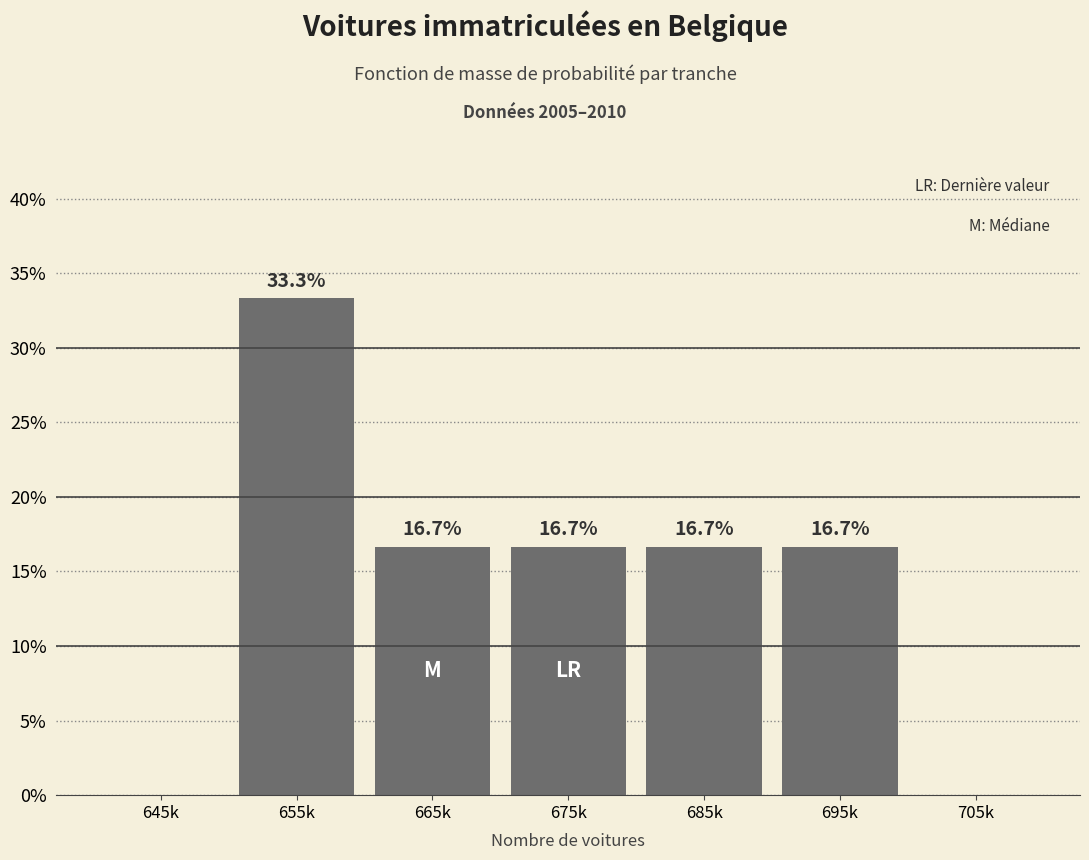

Reading right to left, list all the values displayed in this chart.

705k=0.0	695k=16.7	685k=16.7	675k=16.7	665k=16.7	655k=33.3	645k=0.0